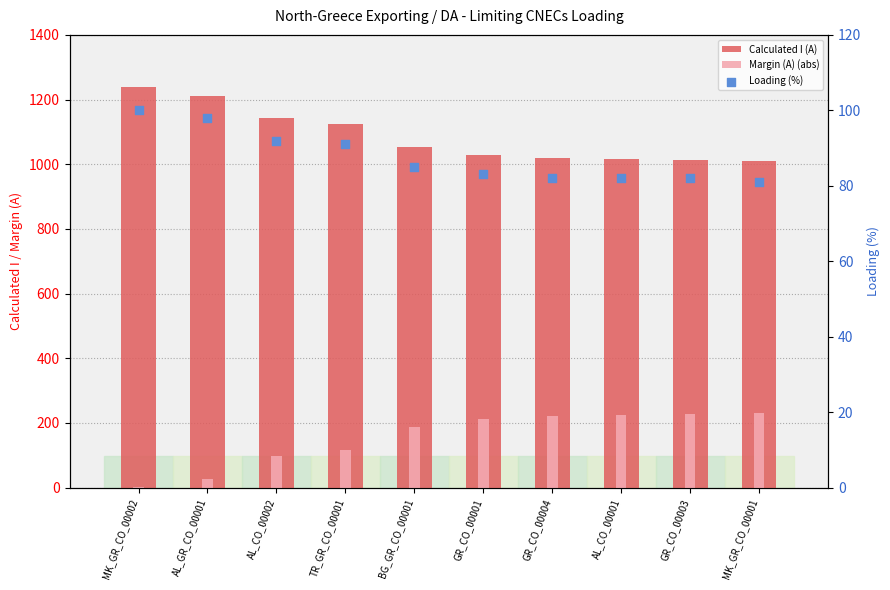

What is the total value across all series at MK_GR_CO_00002?

1340